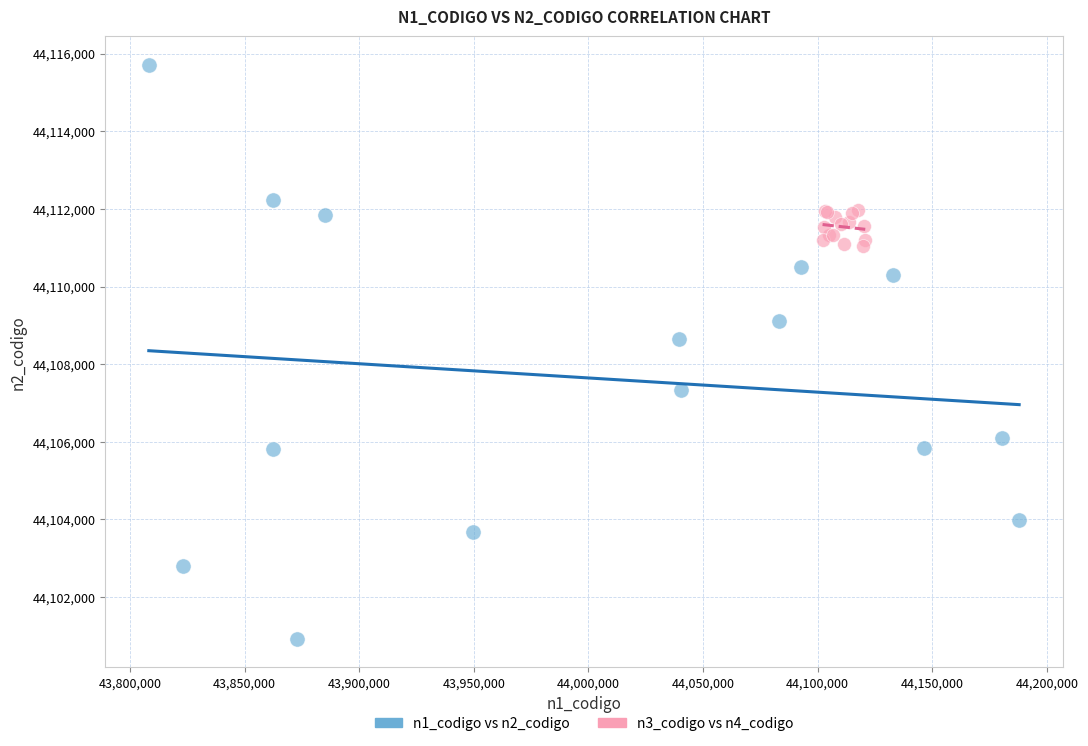

Which series reaches the maximum Y coordinate?

n1_codigo vs n2_codigo